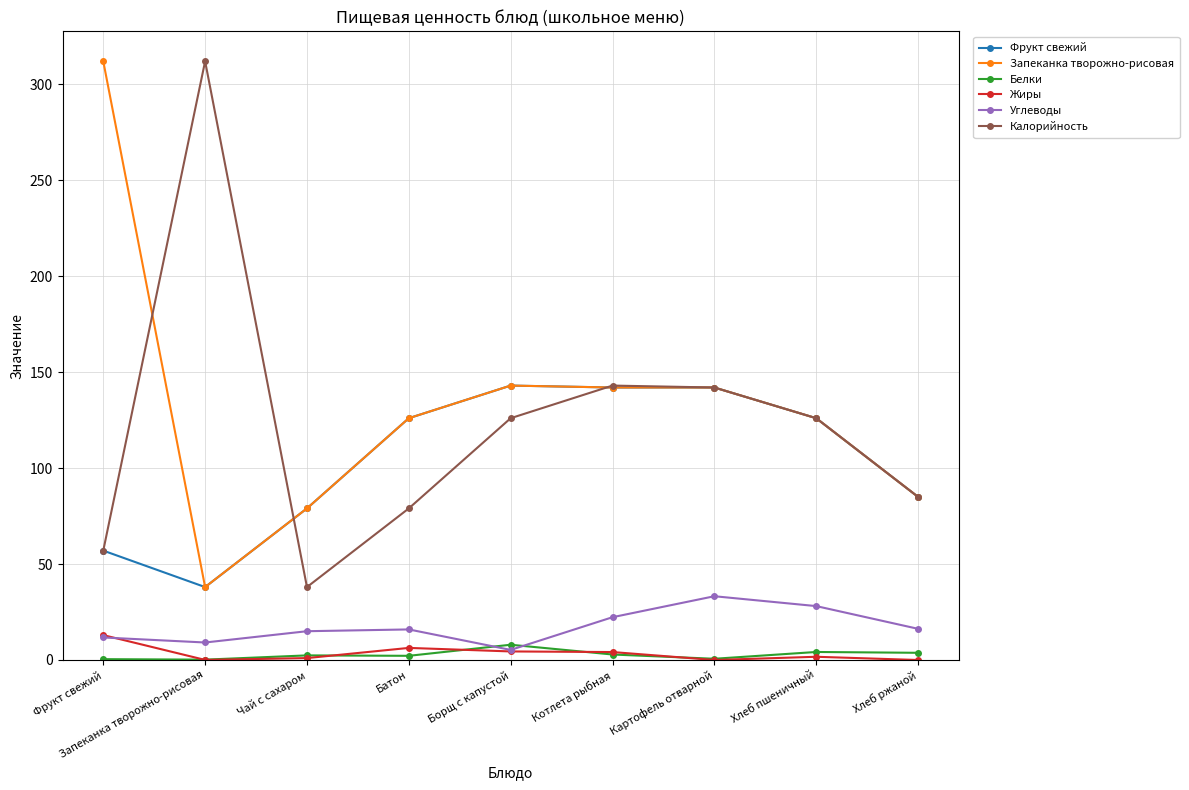

What is the difference between the Фрукт свежий values at Хлеб пшеничный and Запеканка творожно-рисовая?

88.0